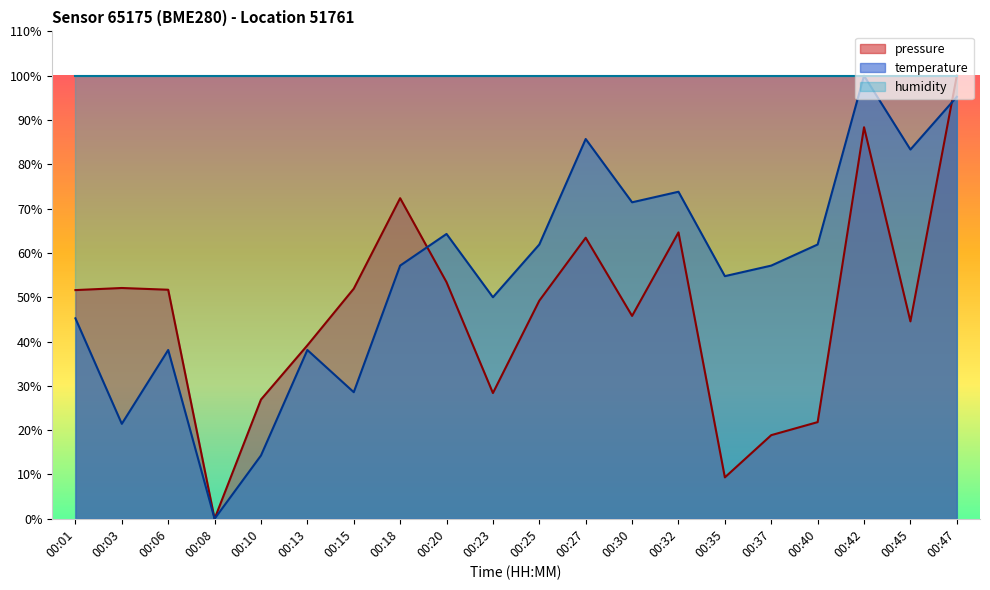

Between 00:10 and 00:42, which series saw the biggest shift?

temperature